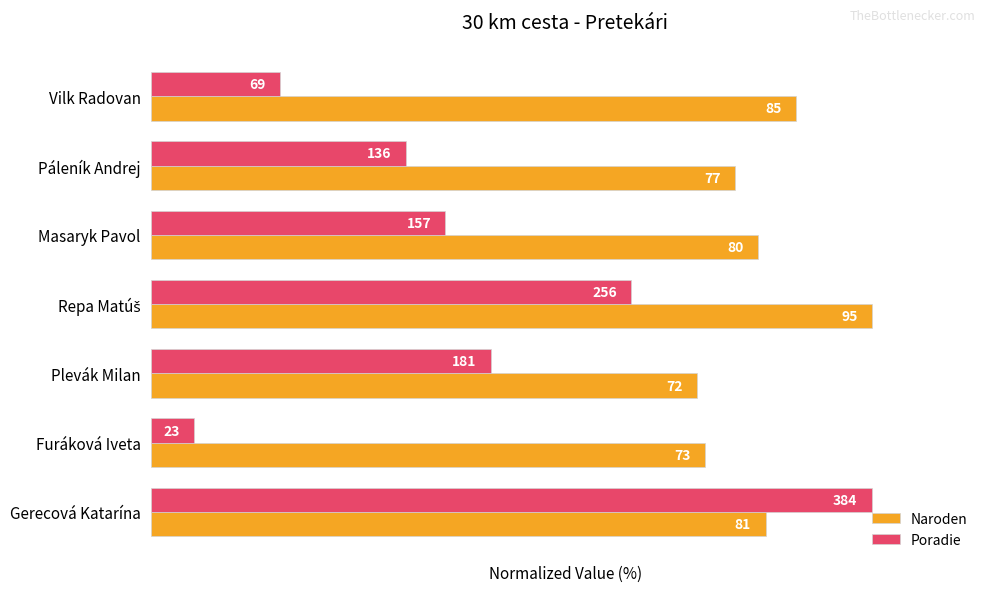

What are all the series names shown in the legend?

Naroden, Poradie